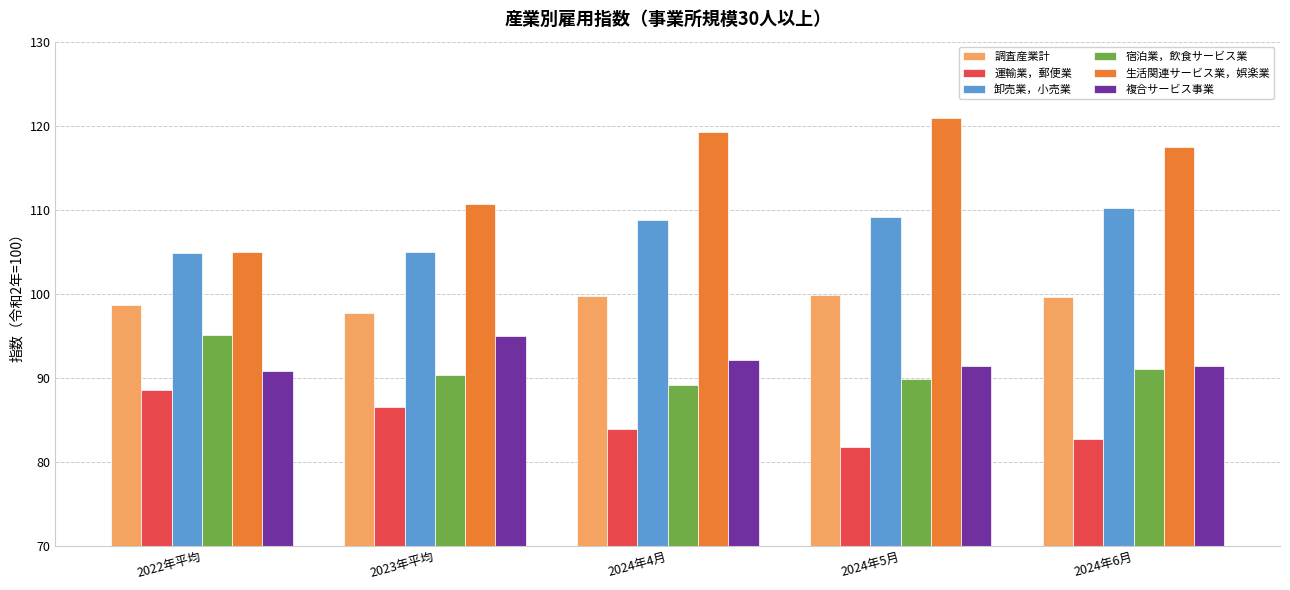

What is the lowest value of the 複合サービス事業 series?

90.8